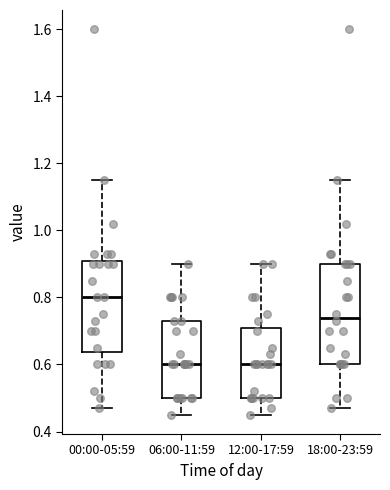

Reading left to right, read every box against the y-axis: the position of its median line, the range the box covers, and the ends of its whiskers. The values are not printed on the chart, so give them approximately, as read against the axis.

00:00-05:59: median 0.80, box 0.64 to 0.90, whiskers 0.48 to 1.16
06:00-11:59: median 0.60, box 0.50 to 0.74, whiskers 0.46 to 0.90
12:00-17:59: median 0.60, box 0.50 to 0.70, whiskers 0.46 to 0.90
18:00-23:59: median 0.74, box 0.60 to 0.90, whiskers 0.48 to 1.16